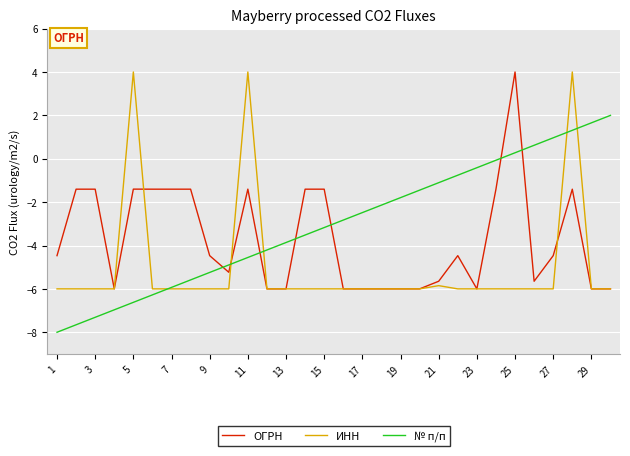

What is the maximum value for № п/п?

2.0